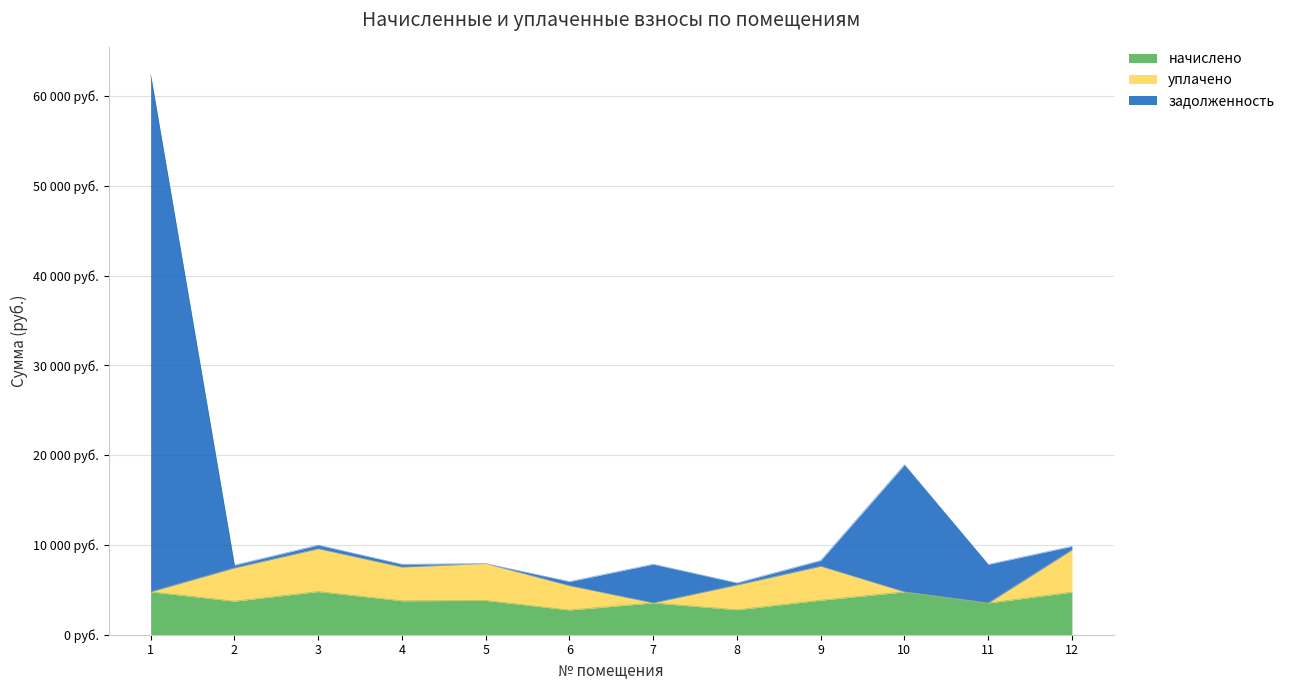

What is the value of the задолженность point at the 3rd from the left?

9980.4